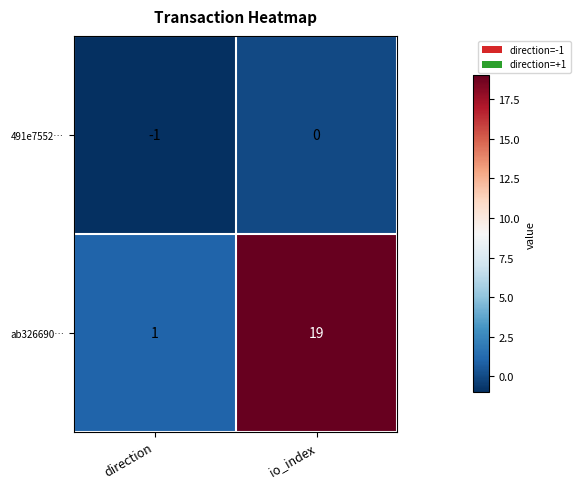

The value of ab326690… at io_index is 10. True or false?

False